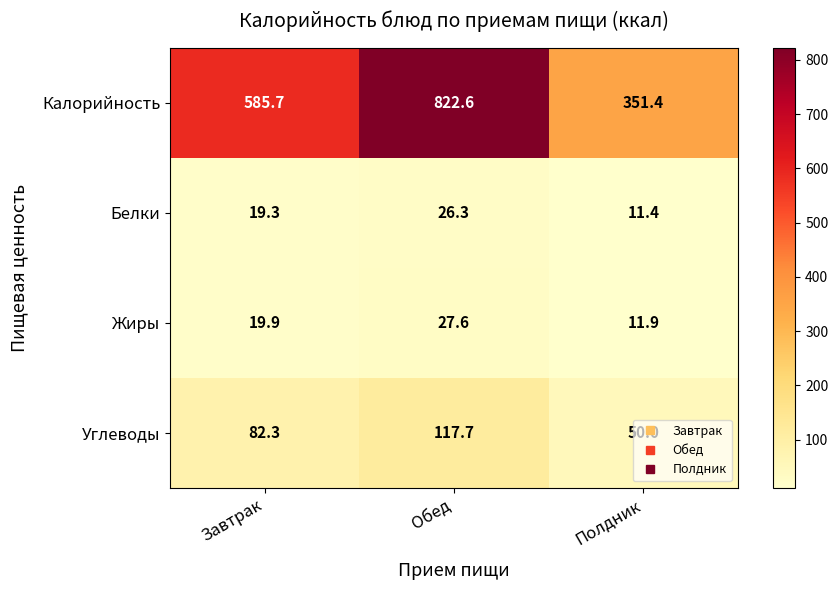

What is the spread (max minus min) of values at Обед?

796.3